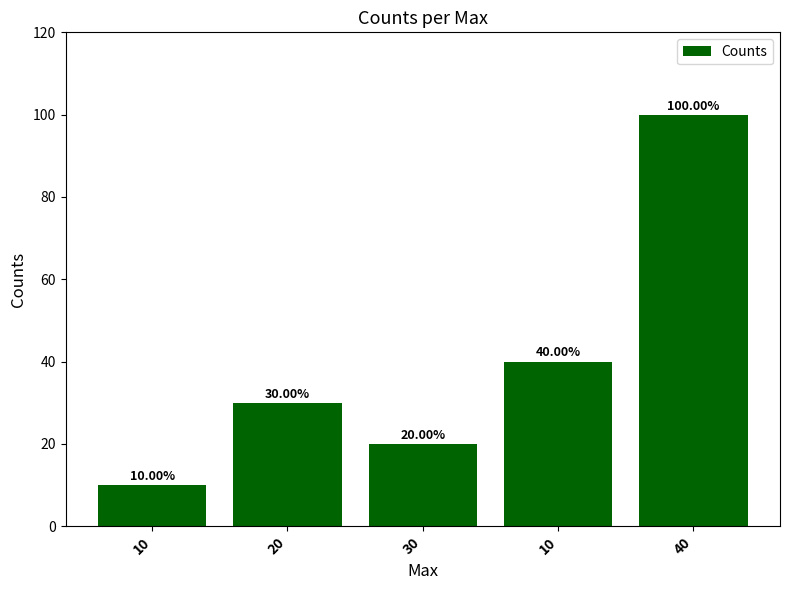

What is the difference between the values at 30 and 20?

10